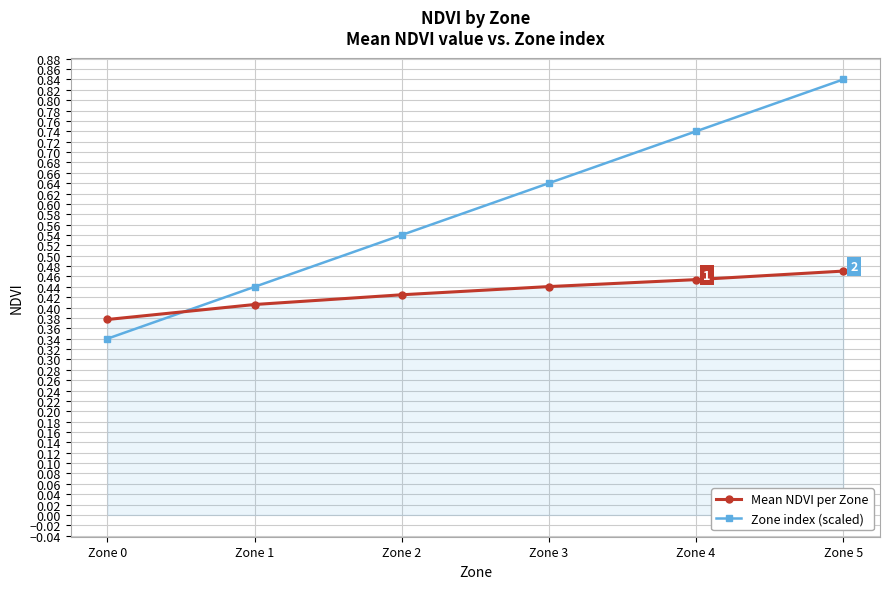

True or false: Zone index (scaled) and Mean NDVI per Zone cross at least once.

True